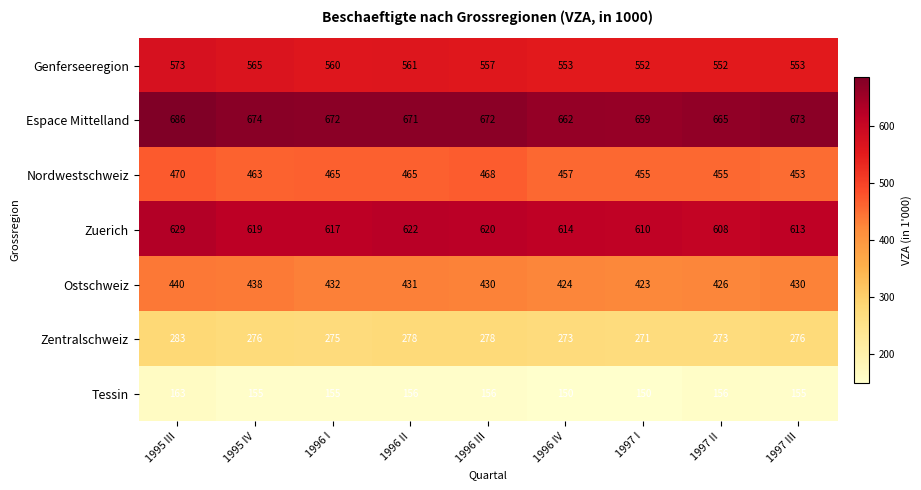

What is the minimum value shown in the chart?

150